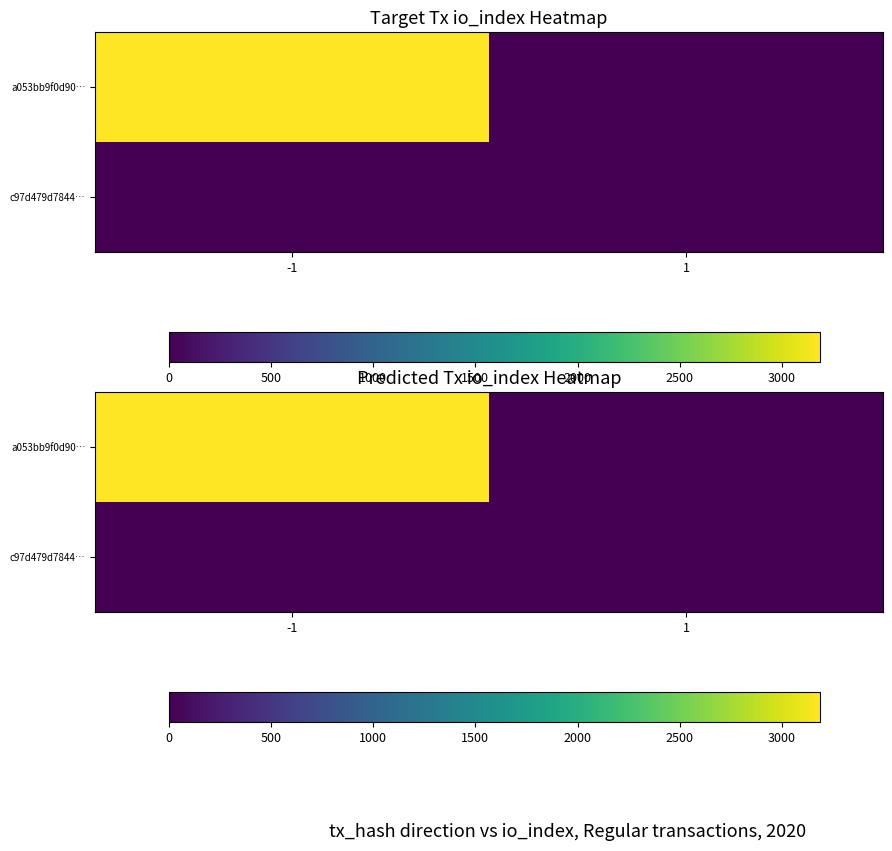

Rank the categories by c97d479d7844… value from lowest to highest.

-1, 1